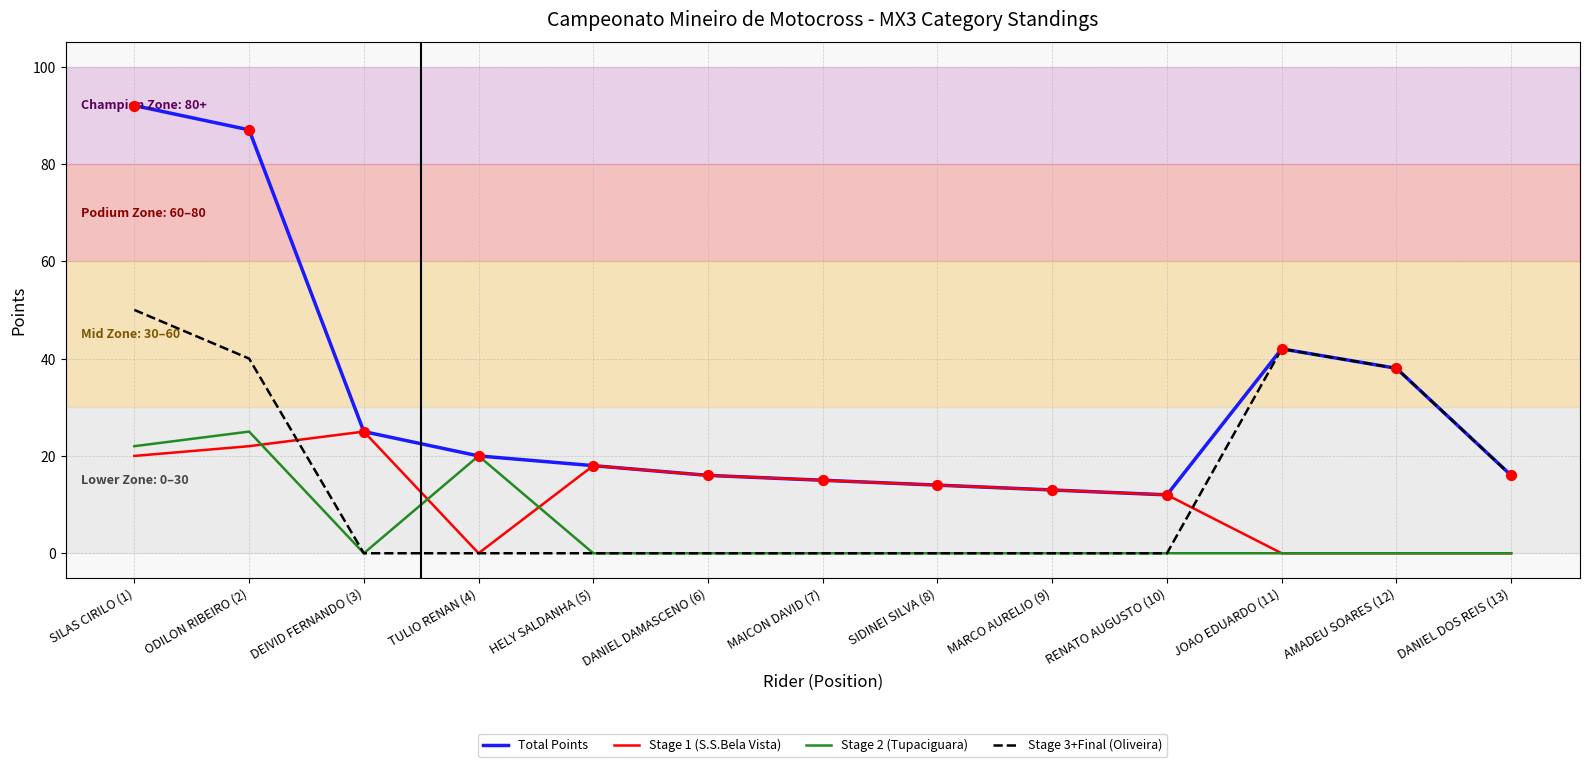

What are all the series names shown in the legend?

Total Points, Stage 1 (S.S.Bela Vista), Stage 2 (Tupaciguara), Stage 3+Final (Oliveira)